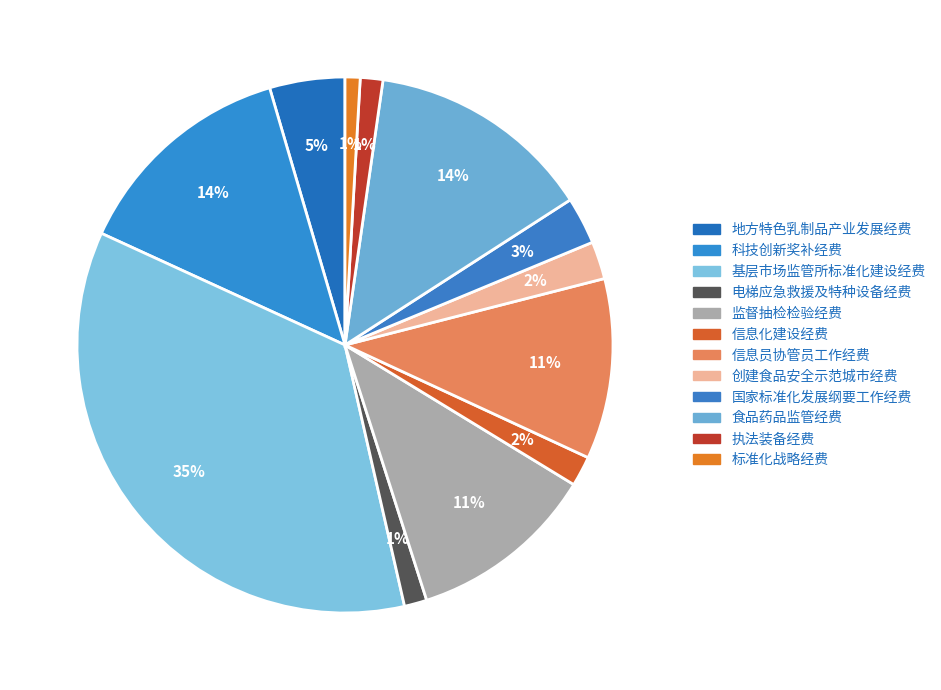

Between 国家标准化发展纲要工作经费 and 食品药品监管经费, which is larger?

食品药品监管经费